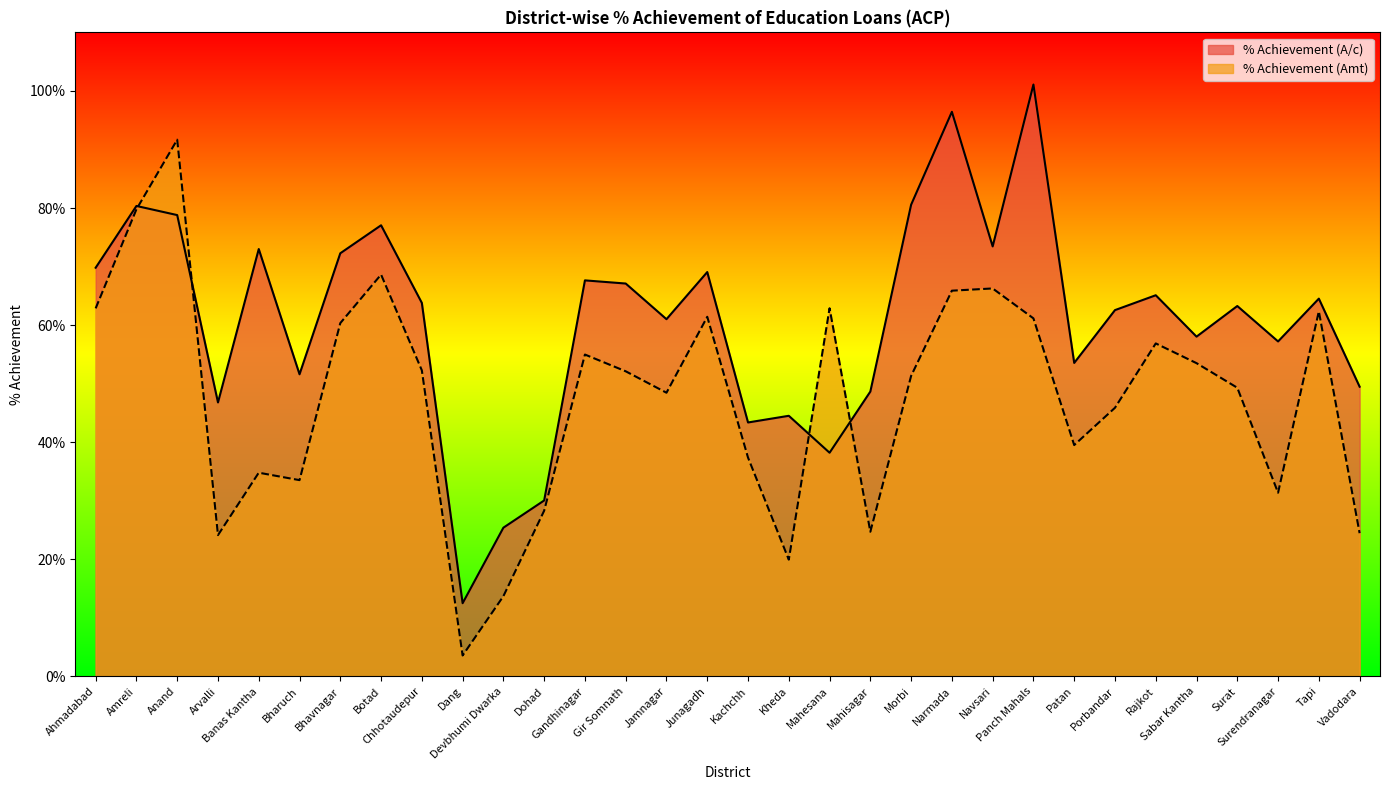

What is the total value across all series at Narmada?

162.3